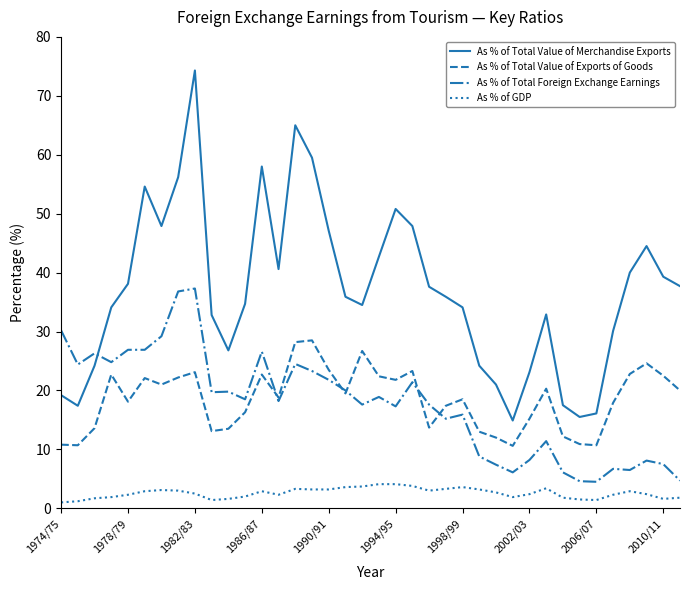

Which series has the largest total across all categories?

As % of Total Value of Merchandise Exports